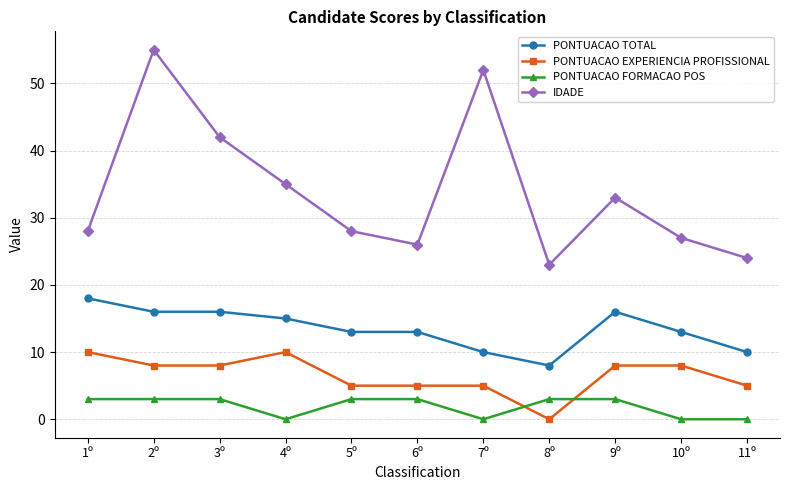

True or false: IDADE and PONTUACAO TOTAL cross at least once.

False